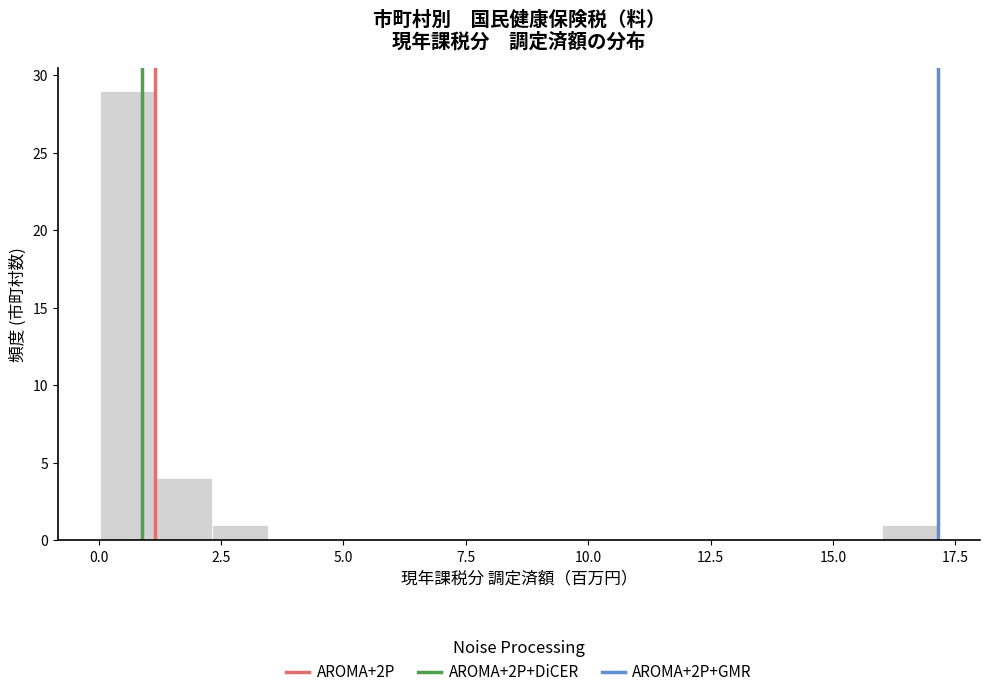

Around what value on the x-axis is the tallest bar? Give the approximate position of its centre, as read against the axis.

0.5